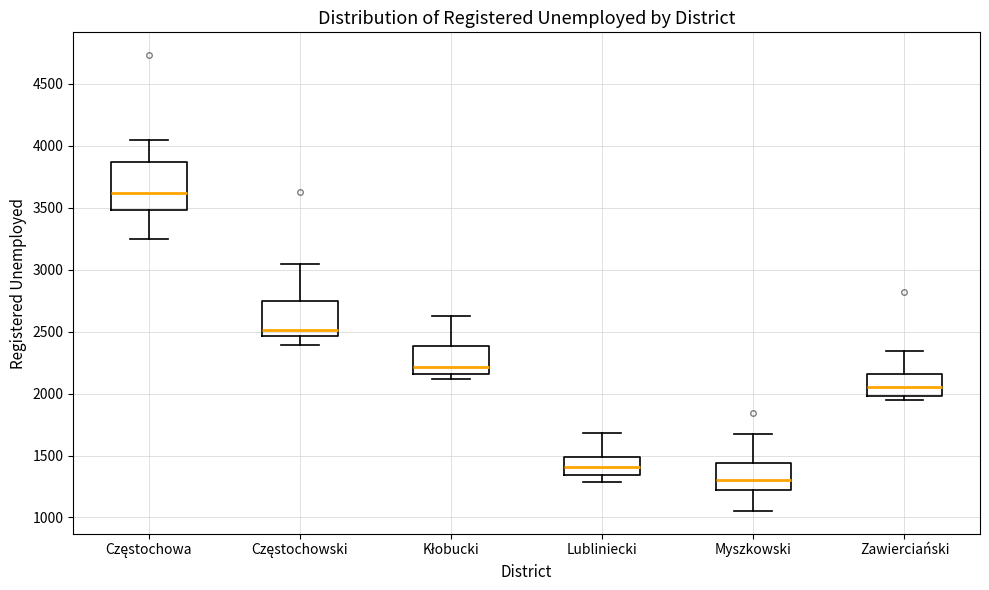

Comparing the boxes themselves (not the whiskers), which one is the tallest?

Częstochowa